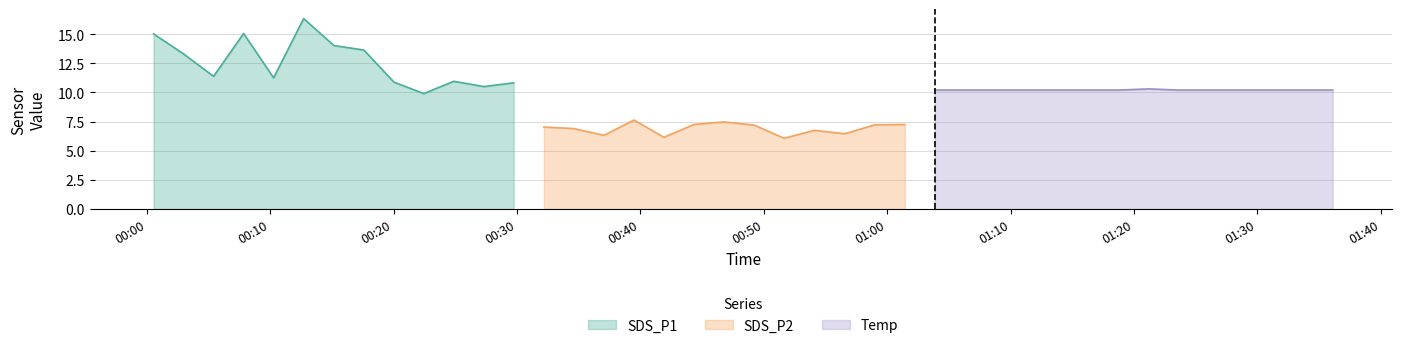

Is it true that SDS_P1 equals 18.1 at 2022/11/12 01:01:26?

False